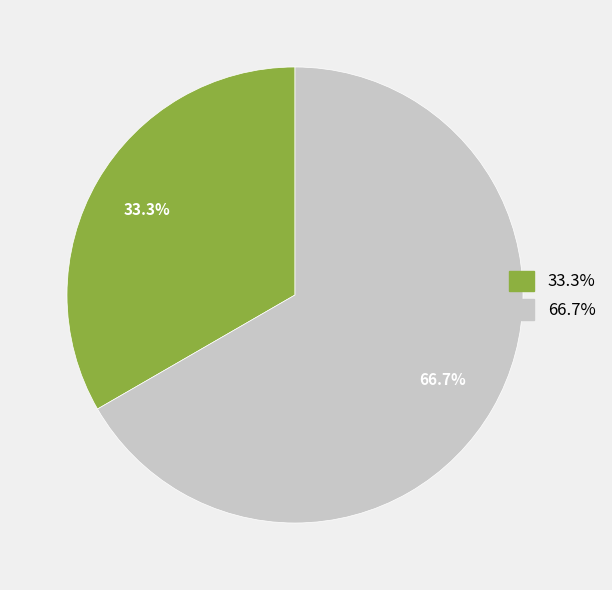

Is there a majority slice in this chart?

Yes